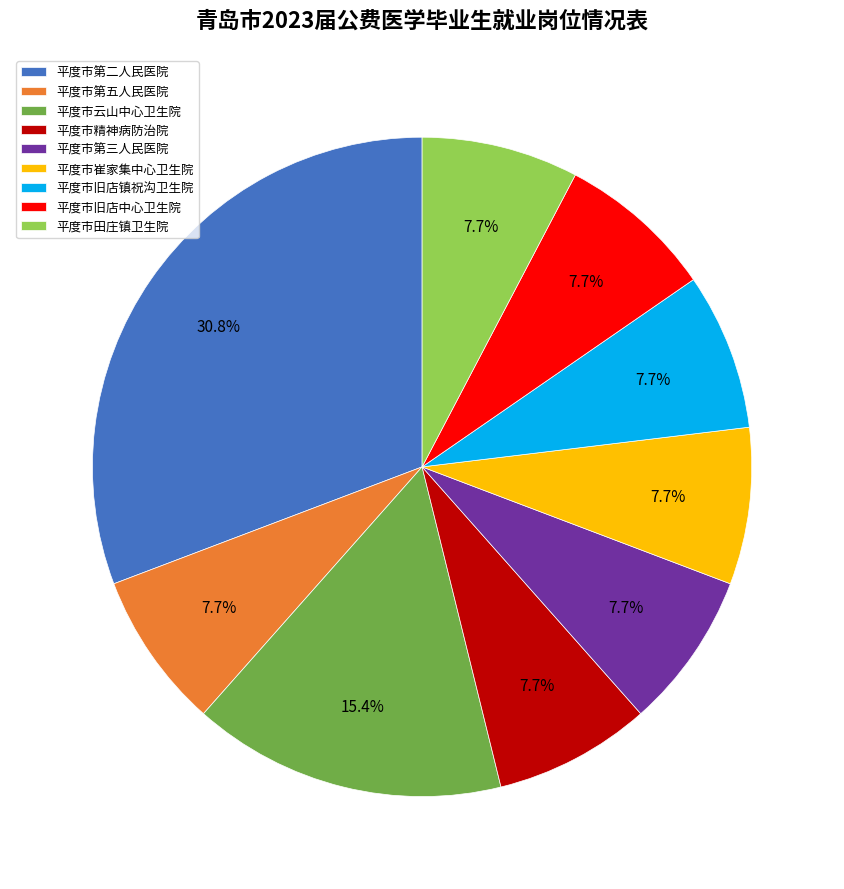

Do 平度市崔家集中心卫生院 and 平度市旧店镇祝沟卫生院 together represent more than half of the pie?

No